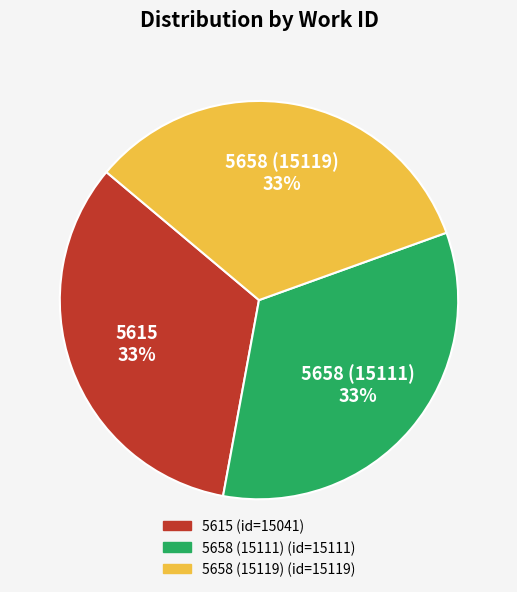

Does 5615 account for over 50% of the chart?

No